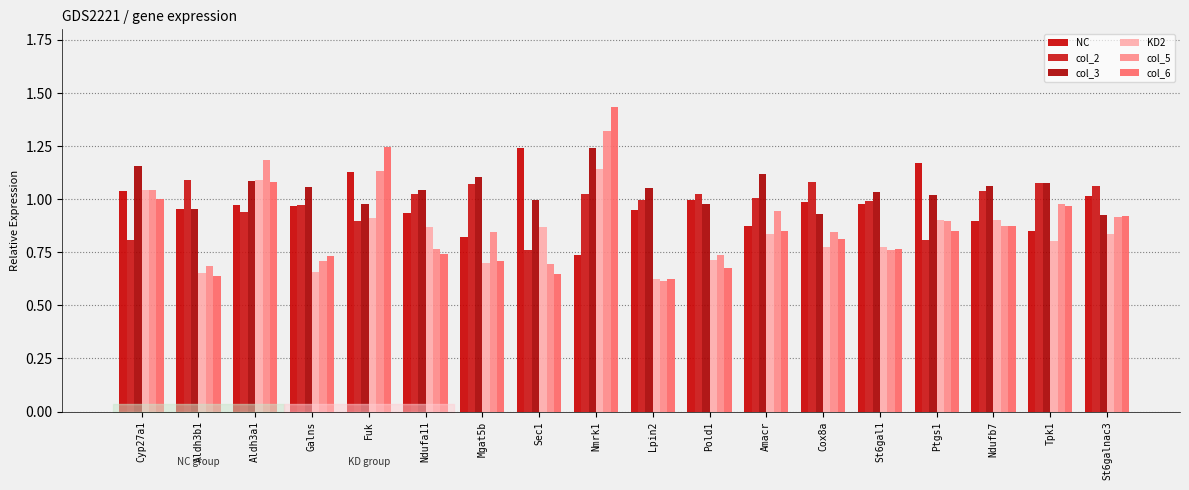

Does the chart contain any negative values?

No